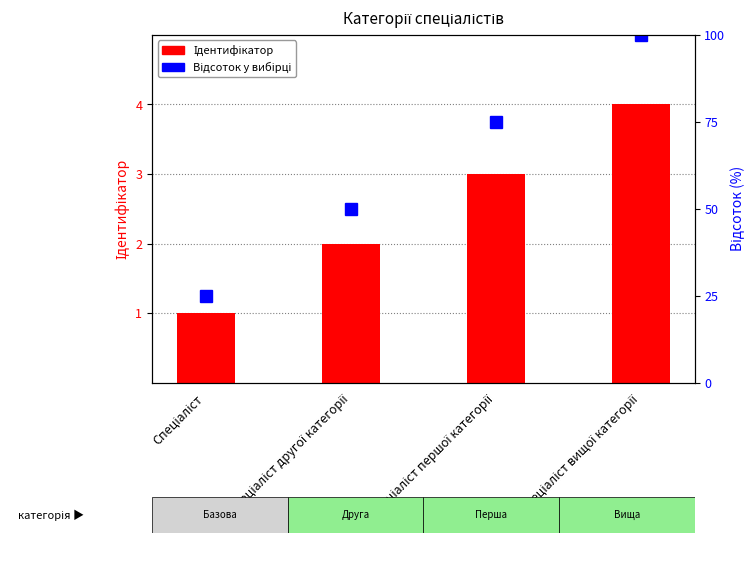

List the series in order of their peak value, highest first.

Відсоток у вибірці, Ідентифікатор